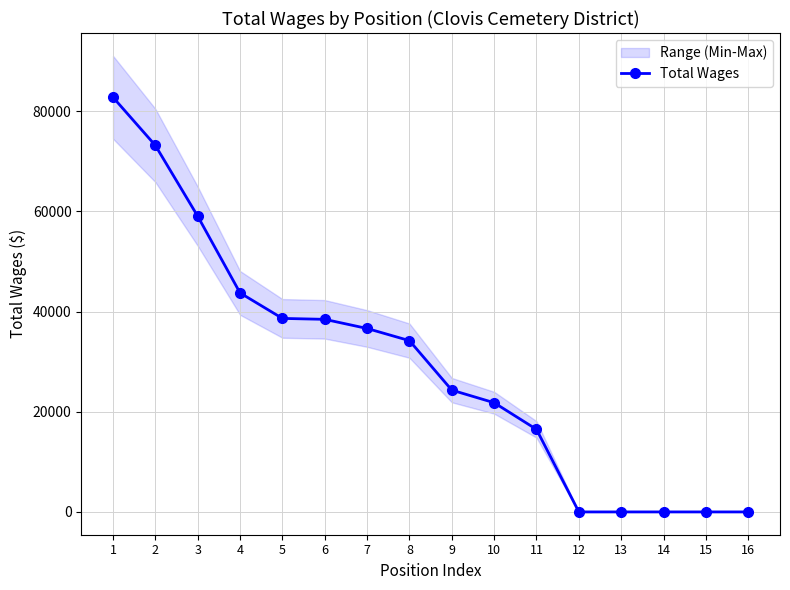

What is the difference between the second highest and minimum values?

73173